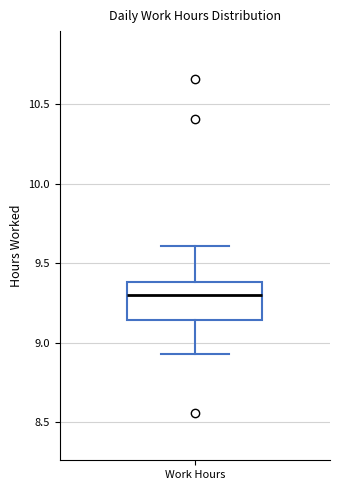

Where does the upper whisker of the box for Work Hours end on the y-axis? The values are not printed on the chart, so give them approximately, as read against the axis.

9.60